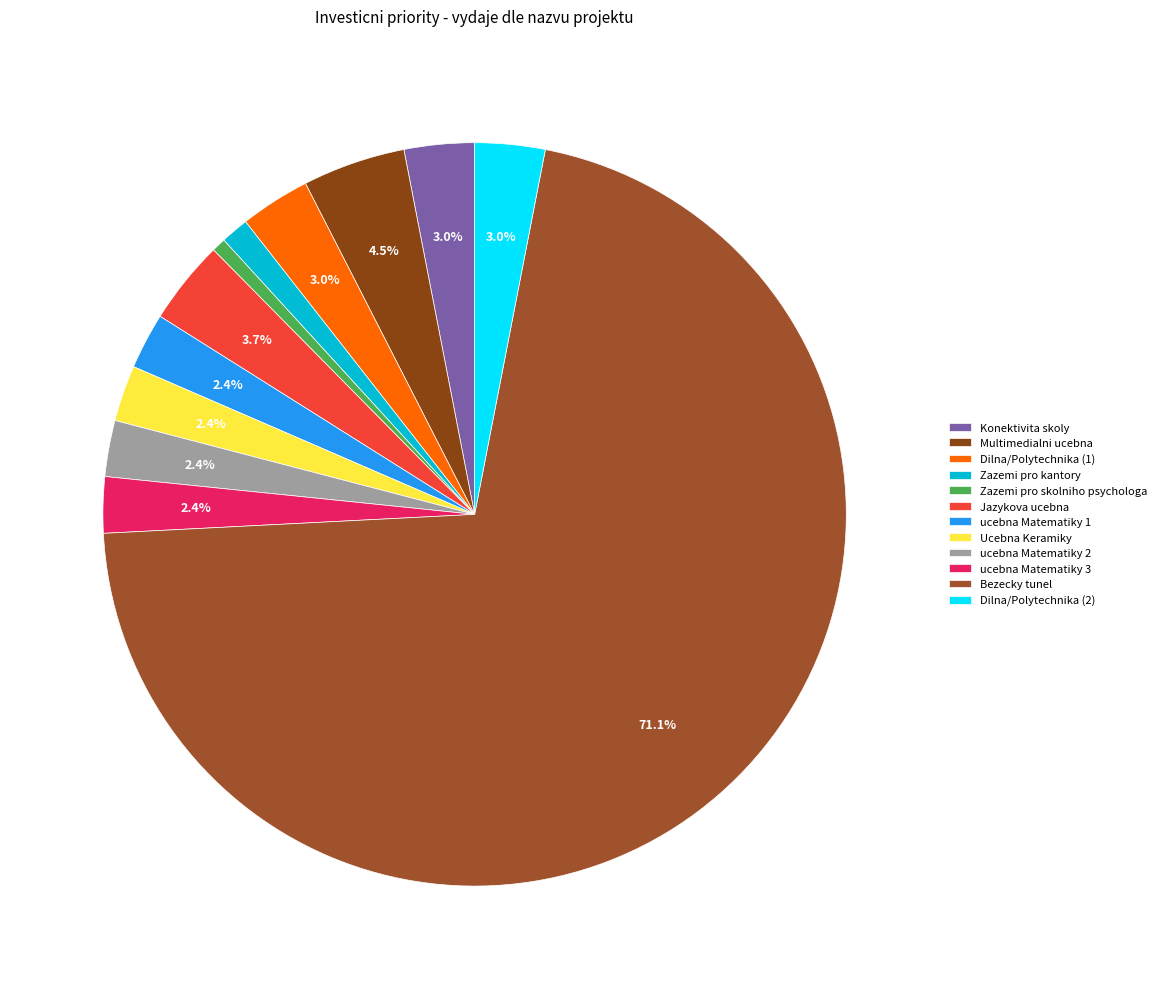

How many segments does this pie chart have?

12